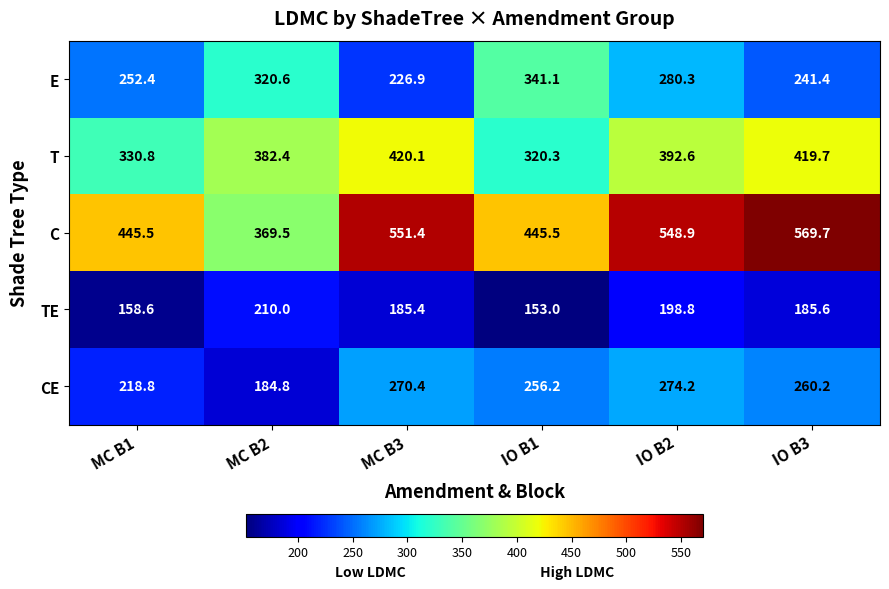

Reading left to right, extract all data points from this chart.

E: MC B1=252.4	MC B2=320.6	MC B3=226.9	IO B1=341.1	IO B2=280.3	IO B3=241.4
T: MC B1=330.8	MC B2=382.4	MC B3=420.1	IO B1=320.3	IO B2=392.6	IO B3=419.7
C: MC B1=445.5	MC B2=369.5	MC B3=551.4	IO B1=445.5	IO B2=548.9	IO B3=569.7
TE: MC B1=158.6	MC B2=210.0	MC B3=185.4	IO B1=153.0	IO B2=198.8	IO B3=185.6
CE: MC B1=218.8	MC B2=184.8	MC B3=270.4	IO B1=256.2	IO B2=274.2	IO B3=260.2